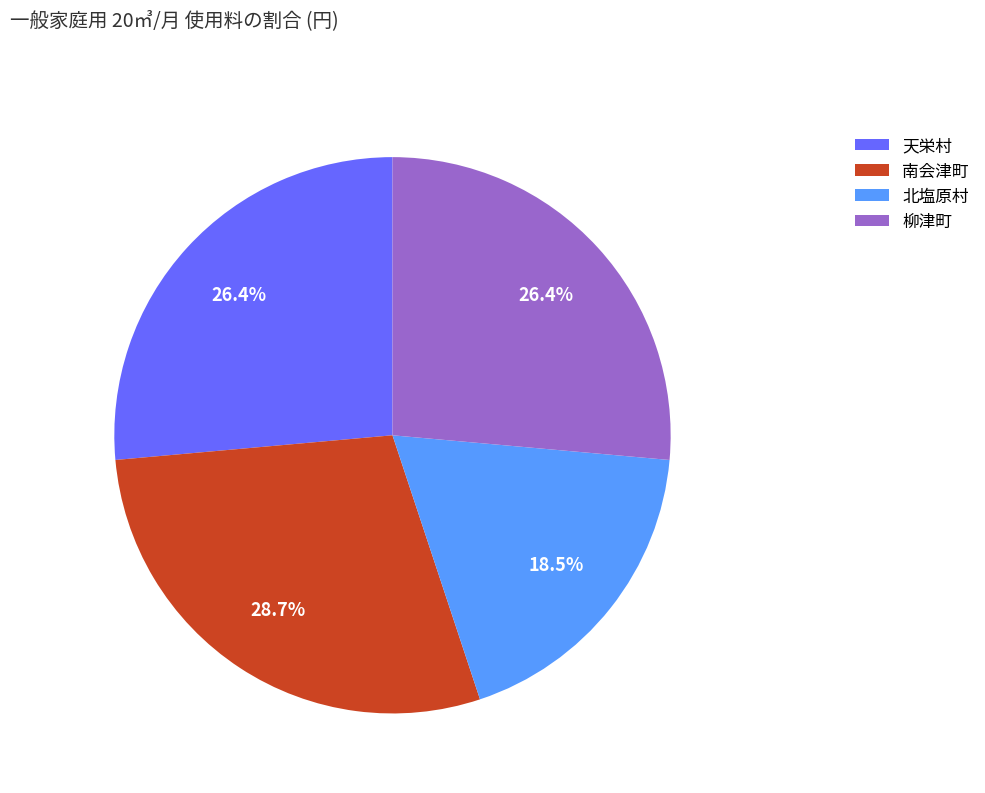

What is the ratio of the value at 南会津町 to the value at 北塩原村?

1.6